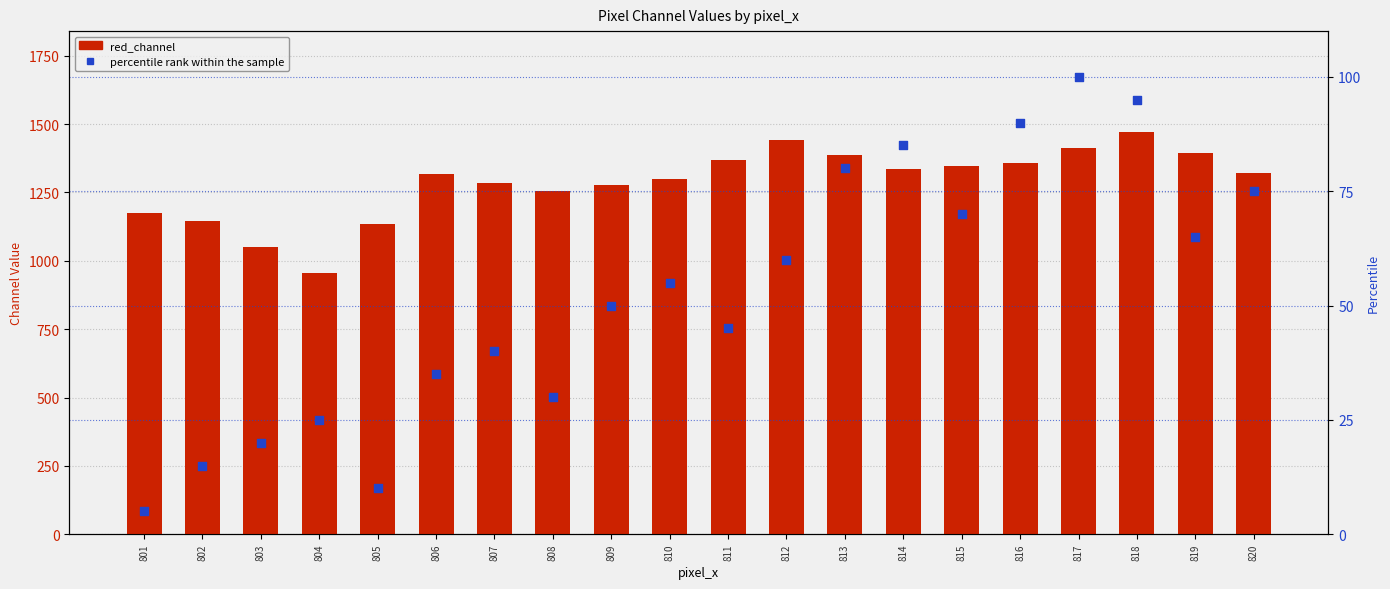

Which series contains the lowest Y value?

percentile rank within the sample